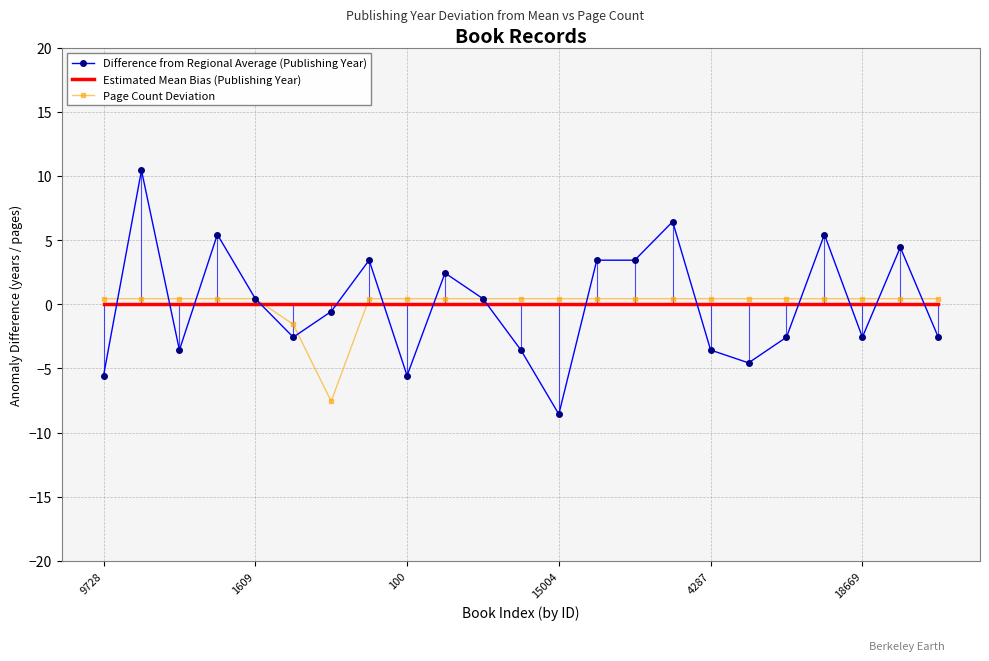

Which series has the widest spread of values?

Difference from Regional Average (Publishing Year)